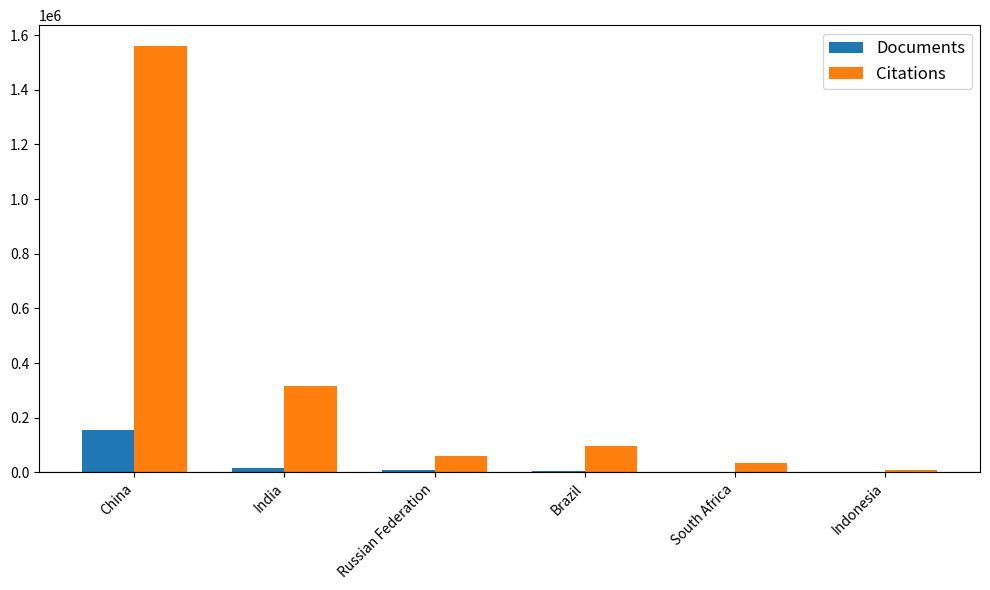

What is the sum of all Documents values?

190178